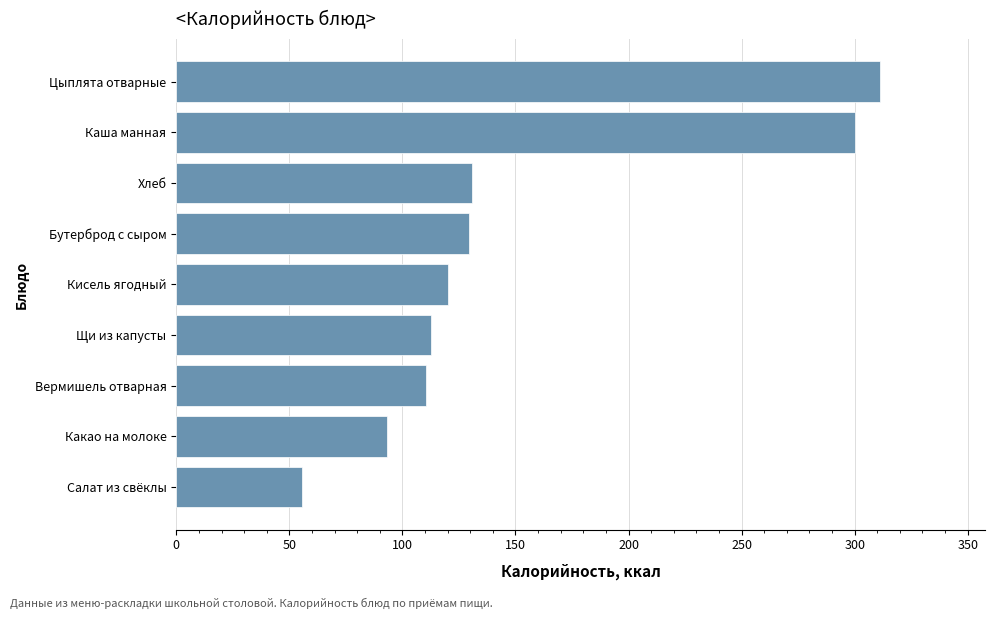

Approximately how many times larger is the value at Салат из свёклы compared to Бутерброд с сыром?

0.4